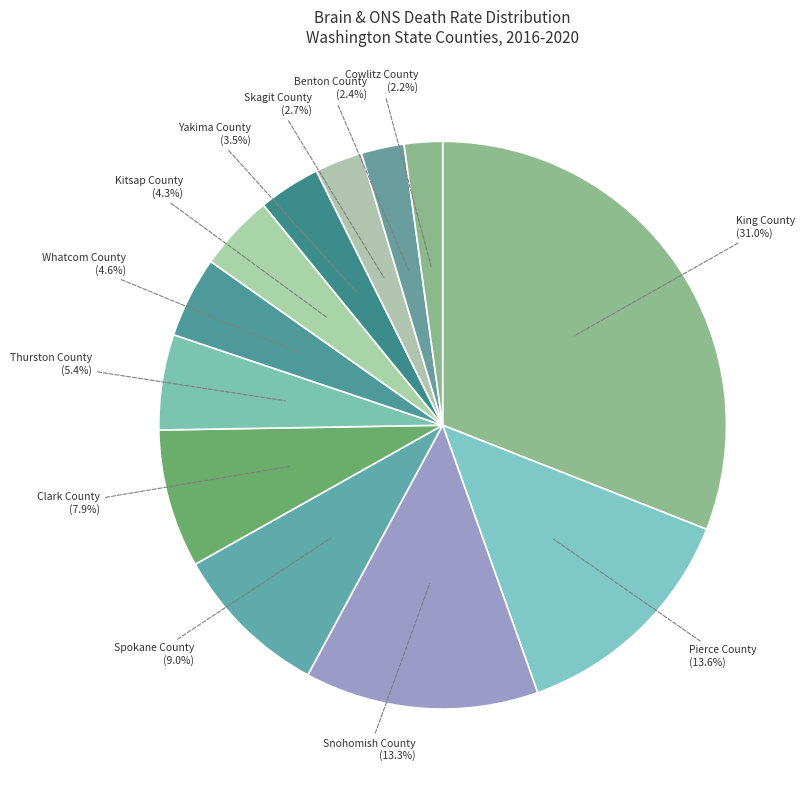

Count the number of slices in the pie.

12